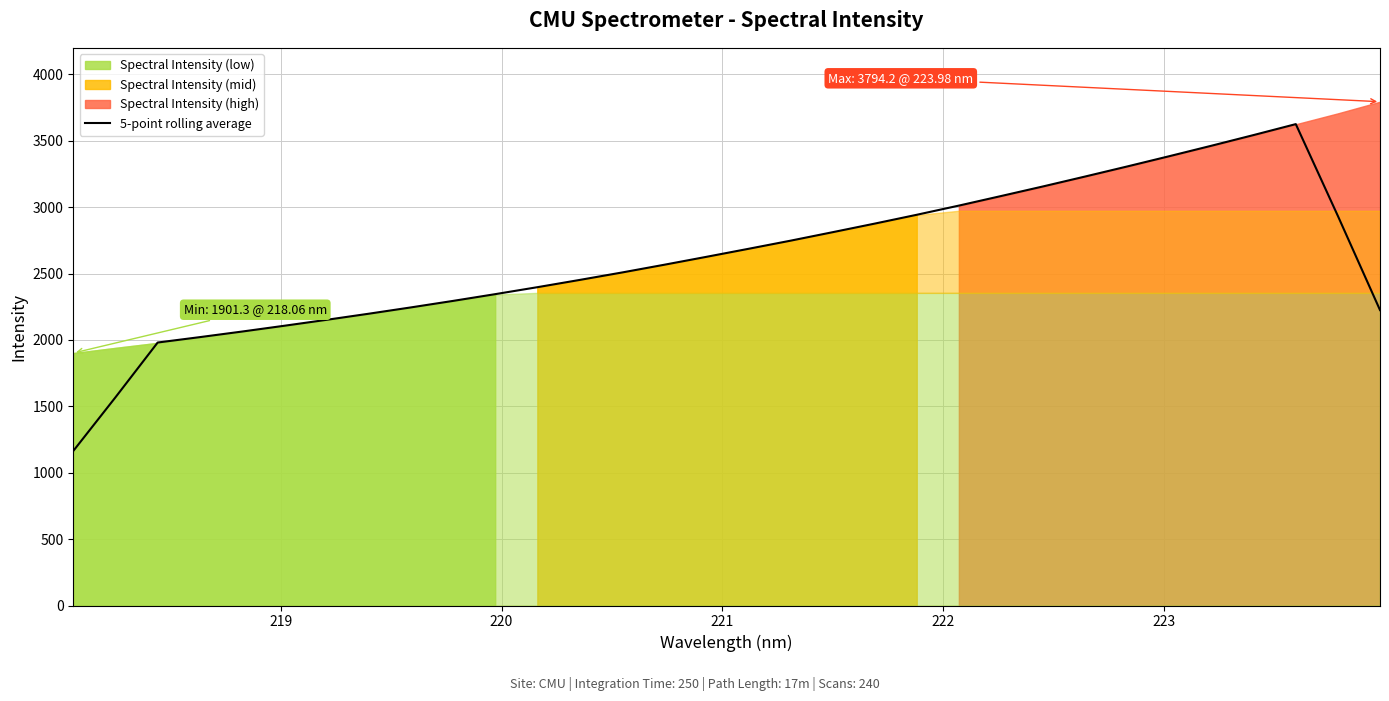

What is the average value?

2616.0